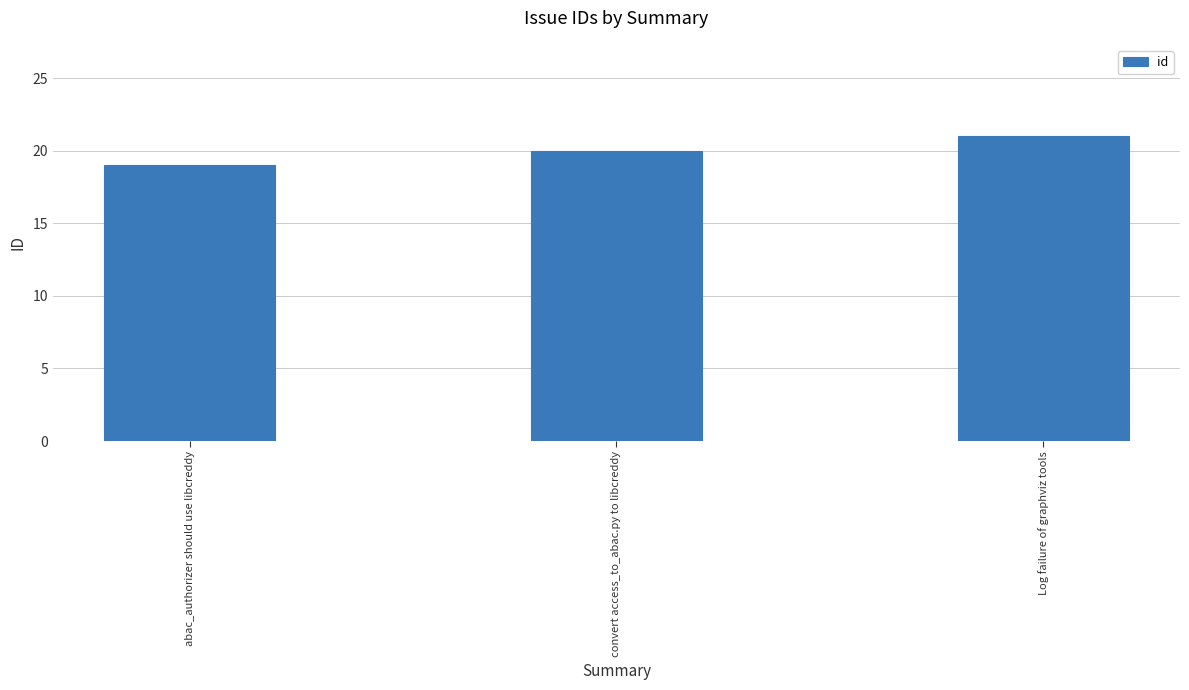

List the labels in order of value, largest first.

Log failure of graphviz tools, convert access_to_abac.py to libcreddy, abac_authorizer should use libcreddy